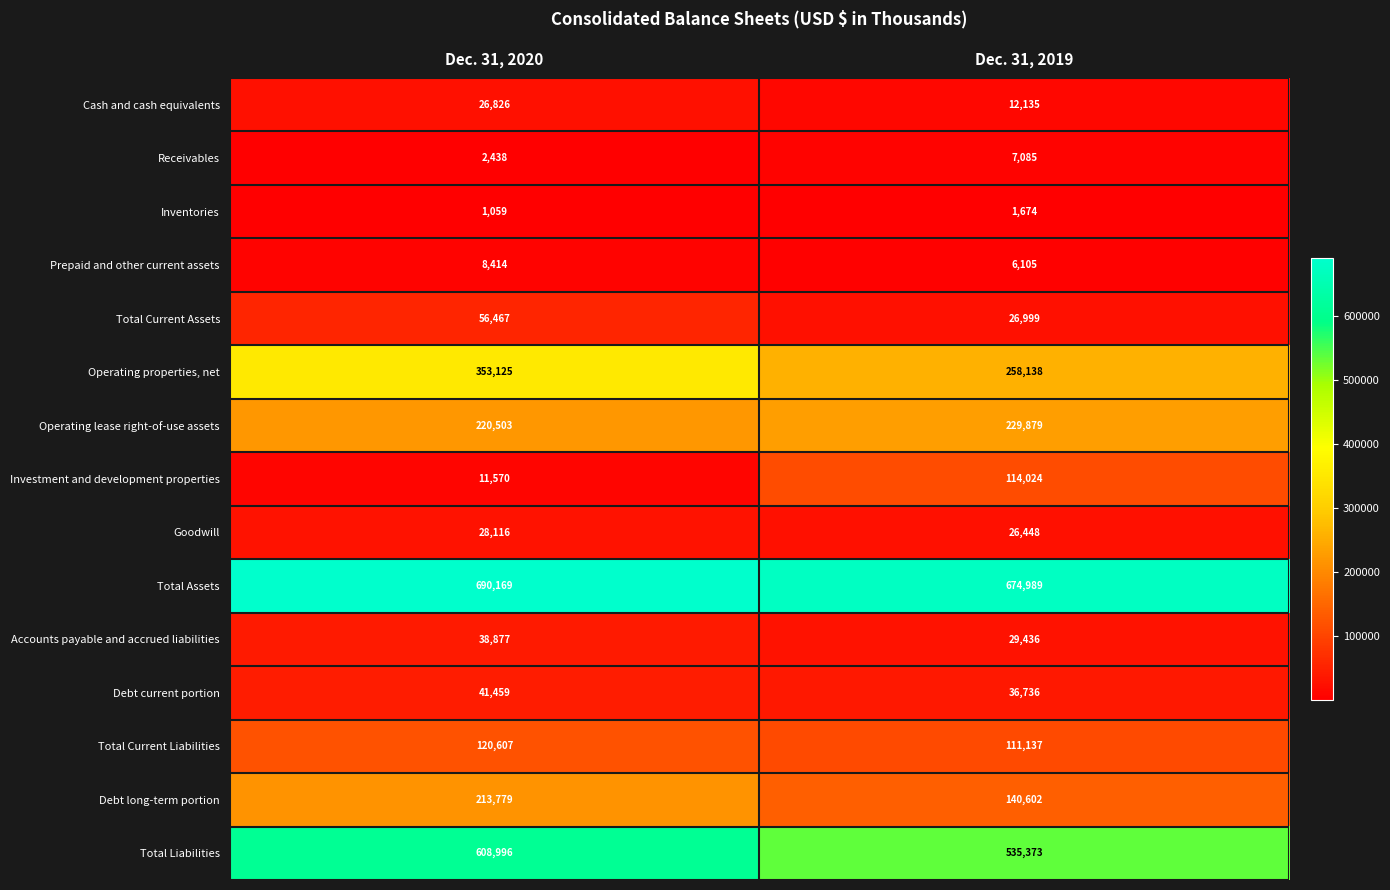

How many data points does each series have?

2